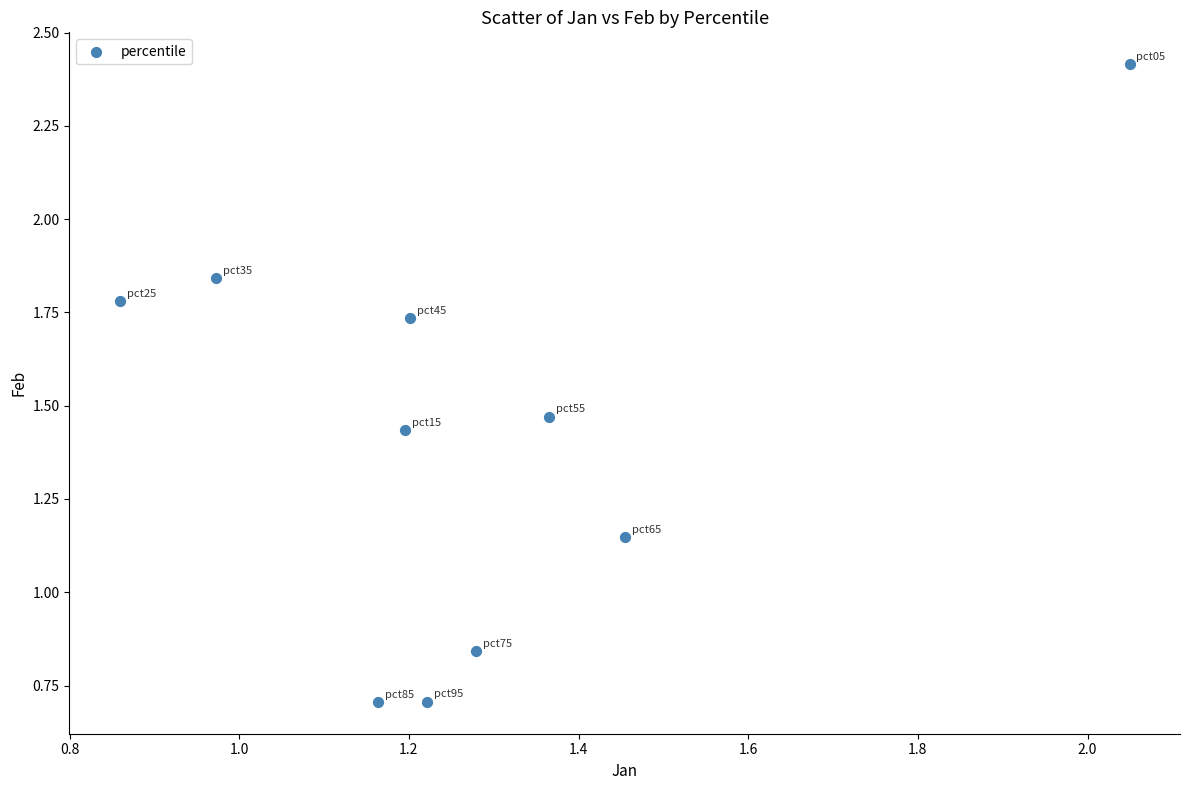

What is the average X value?

1.3